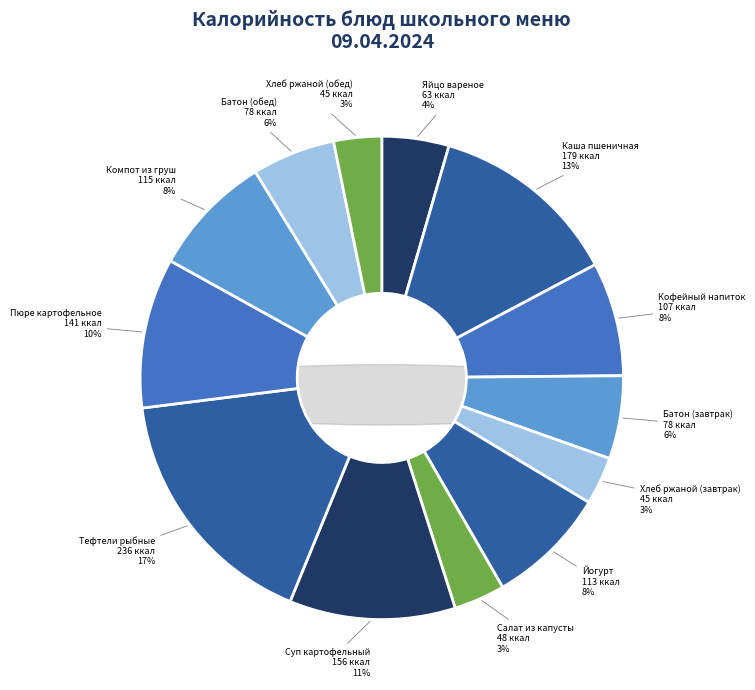

What is the total percentage of БАТОН ОБОГОЩЕННЫЙ МИКРОНУТРИЕНТАМИ (обед) and КОМПОТ ИЗ СВЕЖИХ ГРУШ?

13.7%